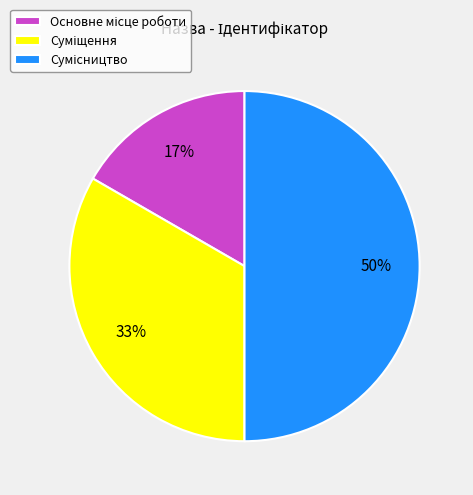

To the nearest percent, what is the average slice percentage?

33%